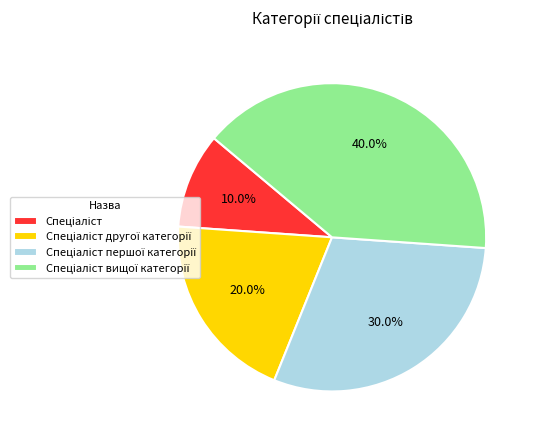

Is there a majority slice in this chart?

No